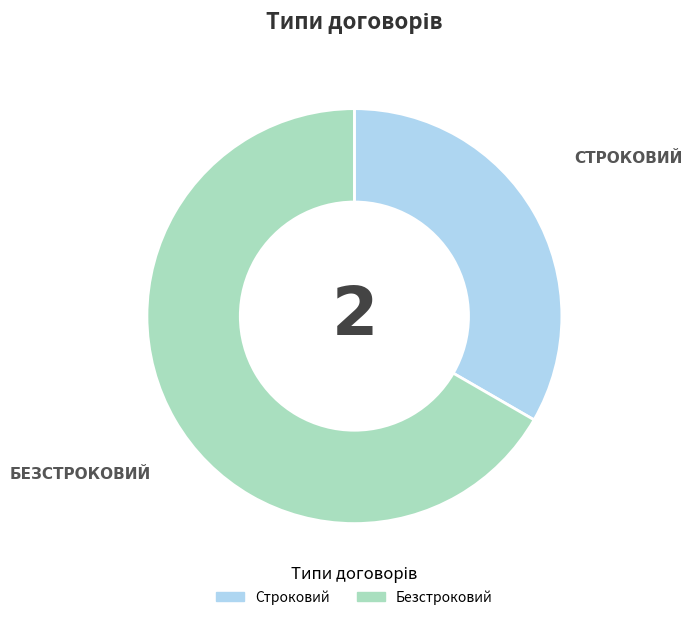

What is the ratio of the value at Безстроковий to the value at Строковий?

2.0